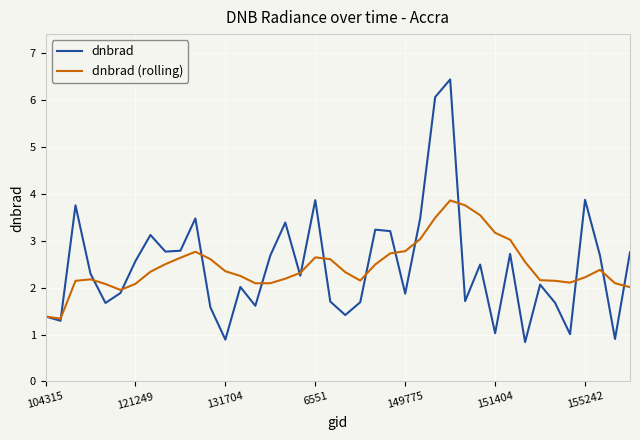

Which series has the largest range (max minus min)?

dnbrad